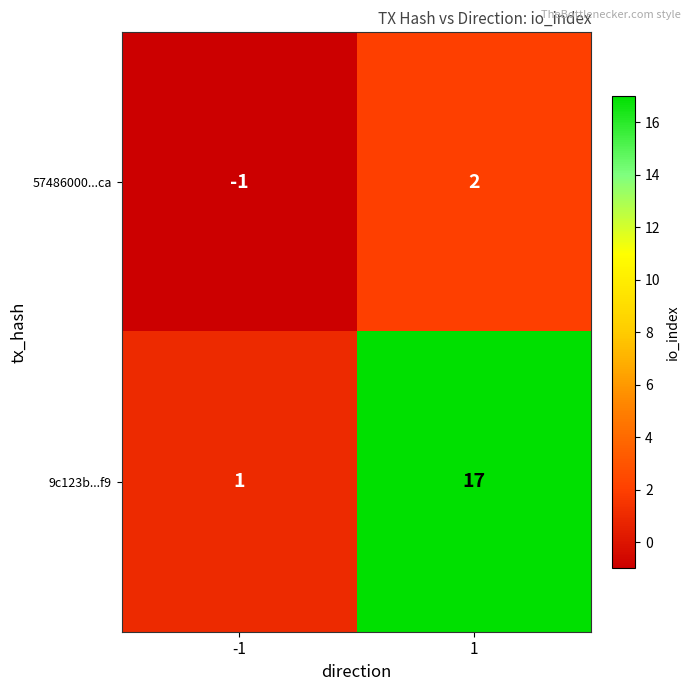

Which series has the largest total across all categories?

9c123b...f9